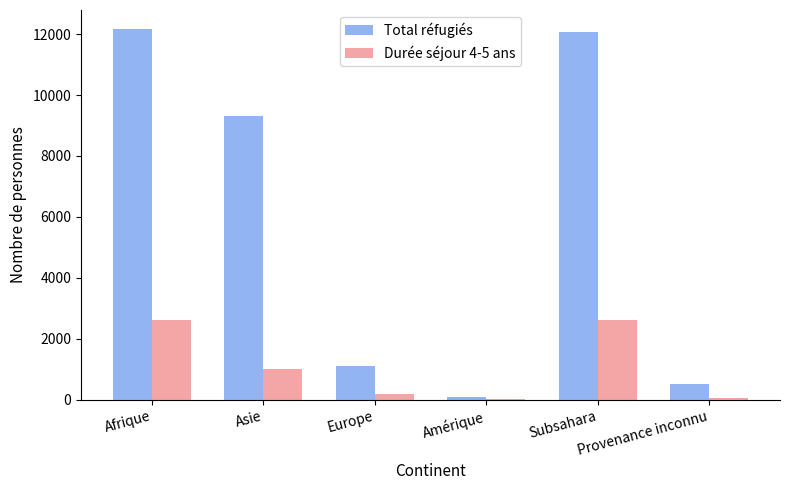

What is the maximum value shown in the chart?

12182